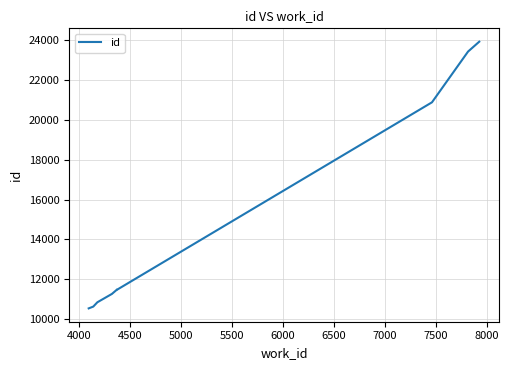

Reading left to right, list all the values displayed in this chart.

10542	10632	10848	11268	11482	11493	11496	20877	23423	23919